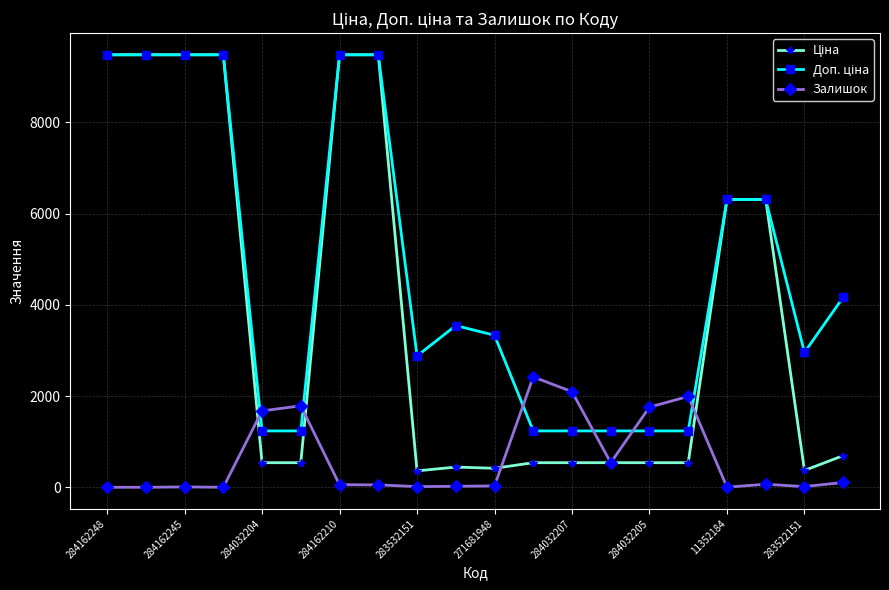

In Залишок, how many points are higher than both neighbors (excluding endpoints)?

5